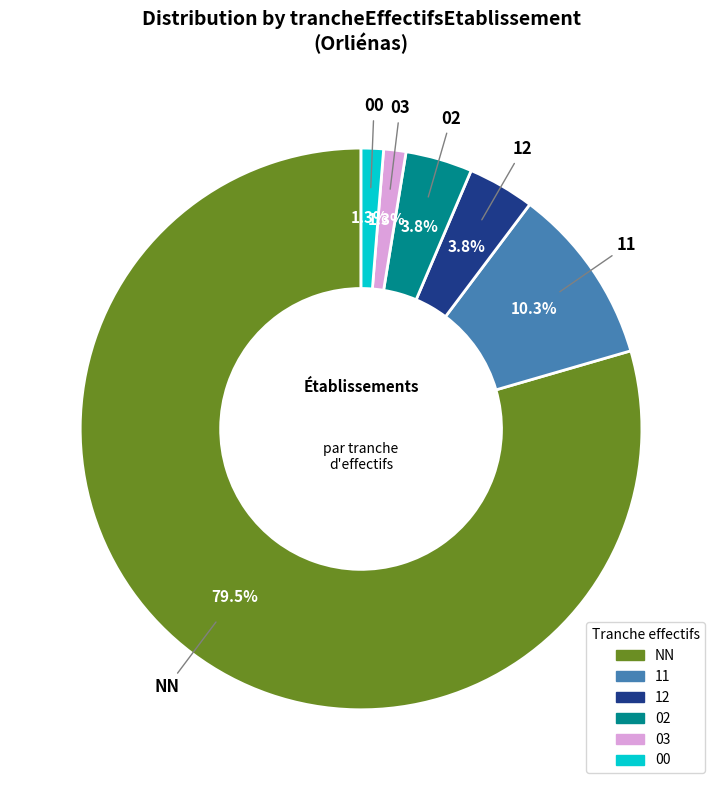

Which category has the biggest portion of the pie?

NN